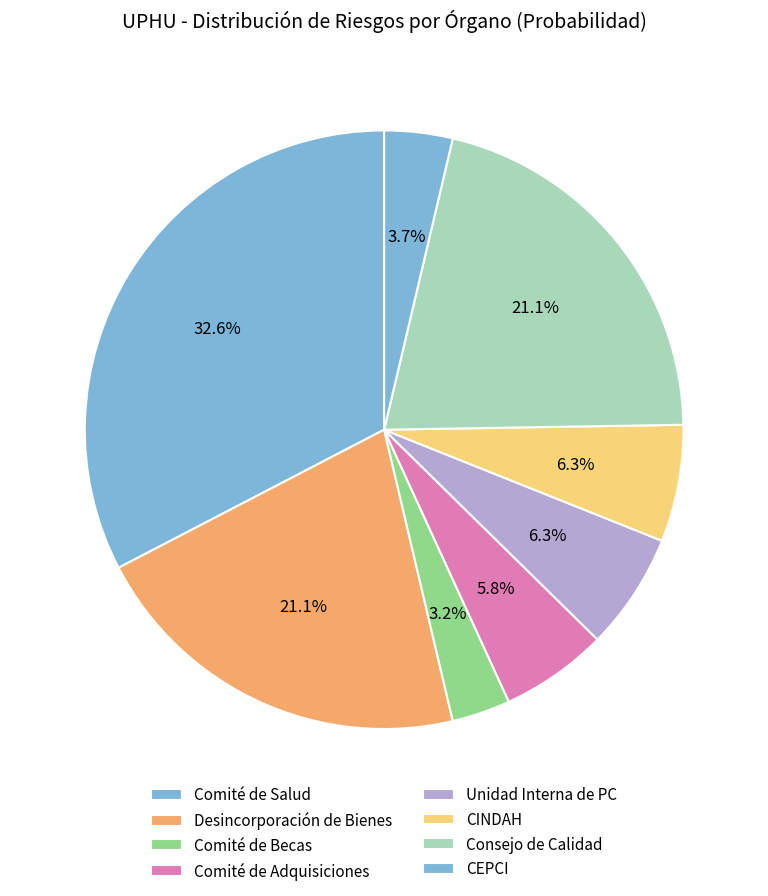

The CEPCI slice represents 1% of the pie. True or false?

False